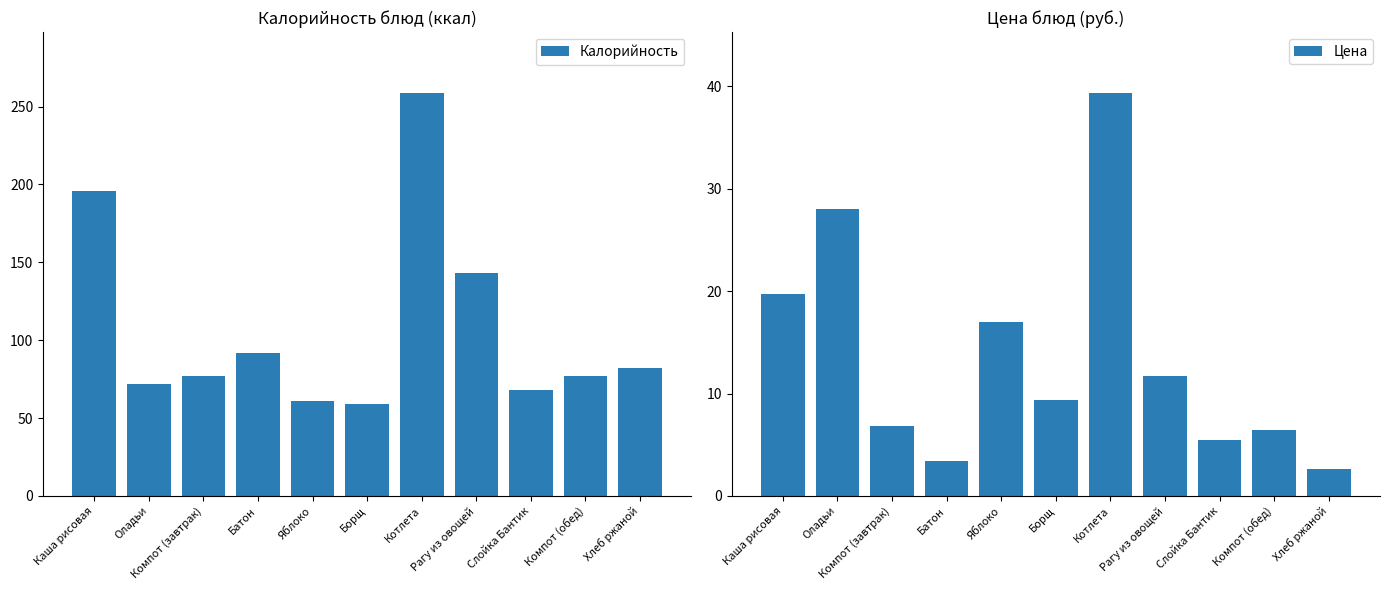

What is the difference between the Калорийность values at Батон and Компот (завтрак)?

15